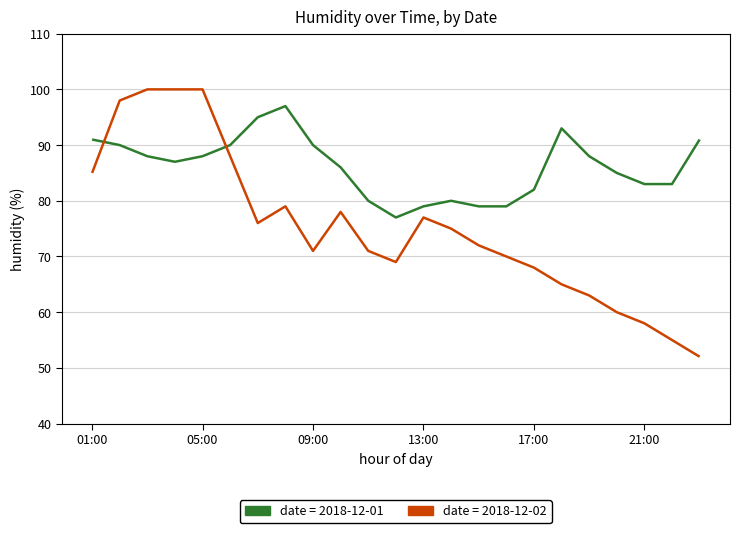

What is the smallest value displayed?

52